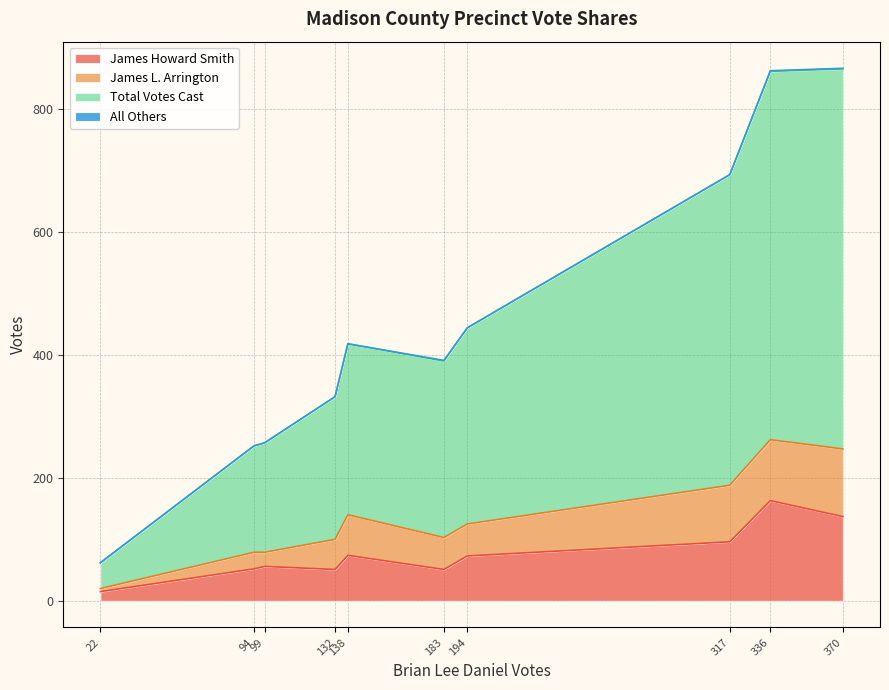

What is the average value of the Total Votes Cast series?

323